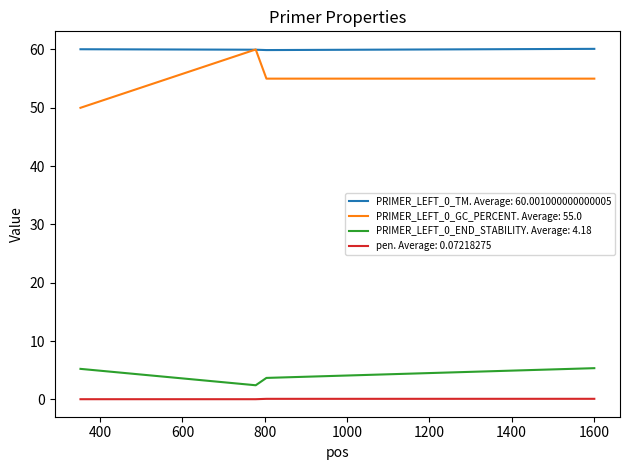

What is the maximum value shown in the chart?

60.1